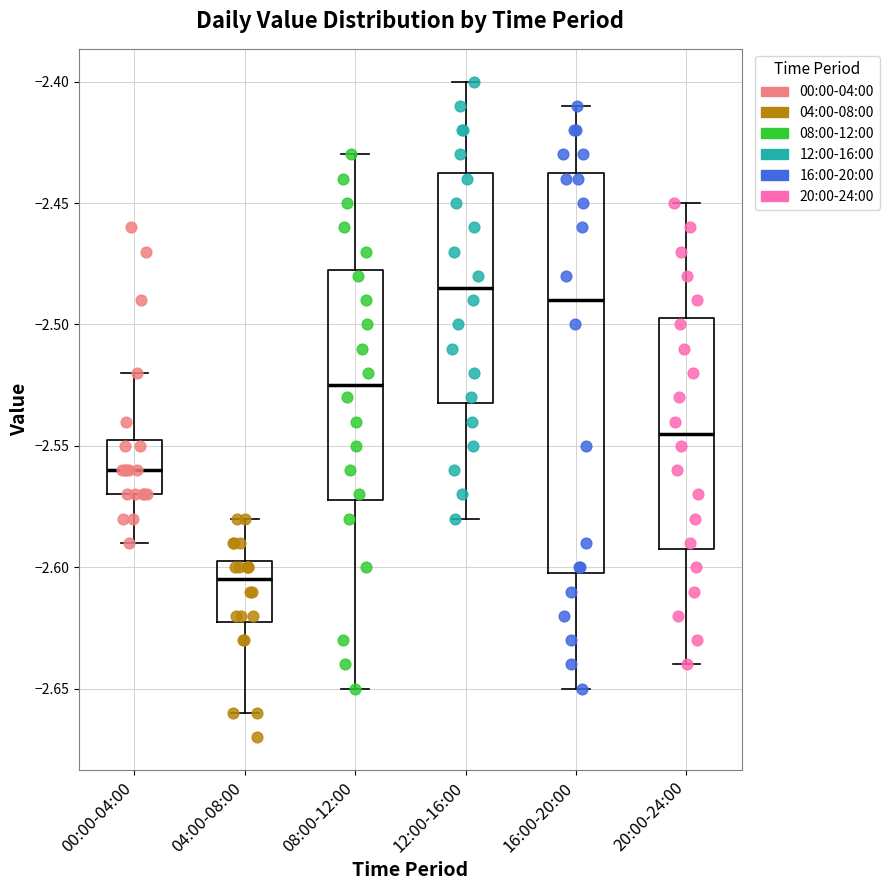

Reading left to right, transcribe this box plot: for each box, give where its median line is, the range the box spans, and where its two whiskers end, as read against the y-axis. The values are not printed on the chart, so give them approximately, as read against the axis.

00:00-04:00: median -2.560, box -2.570 to -2.545, whiskers -2.590 to -2.520
04:00-08:00: median -2.605, box -2.620 to -2.595, whiskers -2.660 to -2.580
08:00-12:00: median -2.525, box -2.570 to -2.475, whiskers -2.650 to -2.430
12:00-16:00: median -2.485, box -2.530 to -2.435, whiskers -2.580 to -2.400
16:00-20:00: median -2.490, box -2.600 to -2.435, whiskers -2.650 to -2.410
20:00-24:00: median -2.545, box -2.590 to -2.495, whiskers -2.640 to -2.450